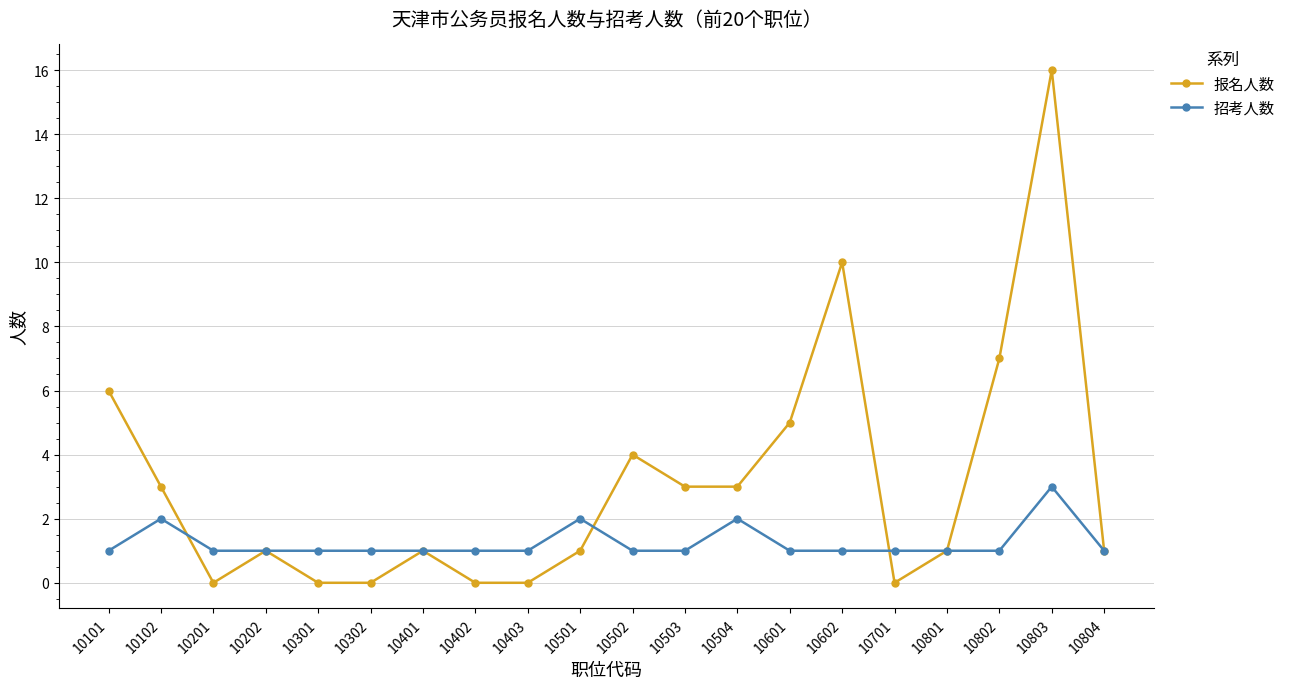

How many data points does each series have?

20